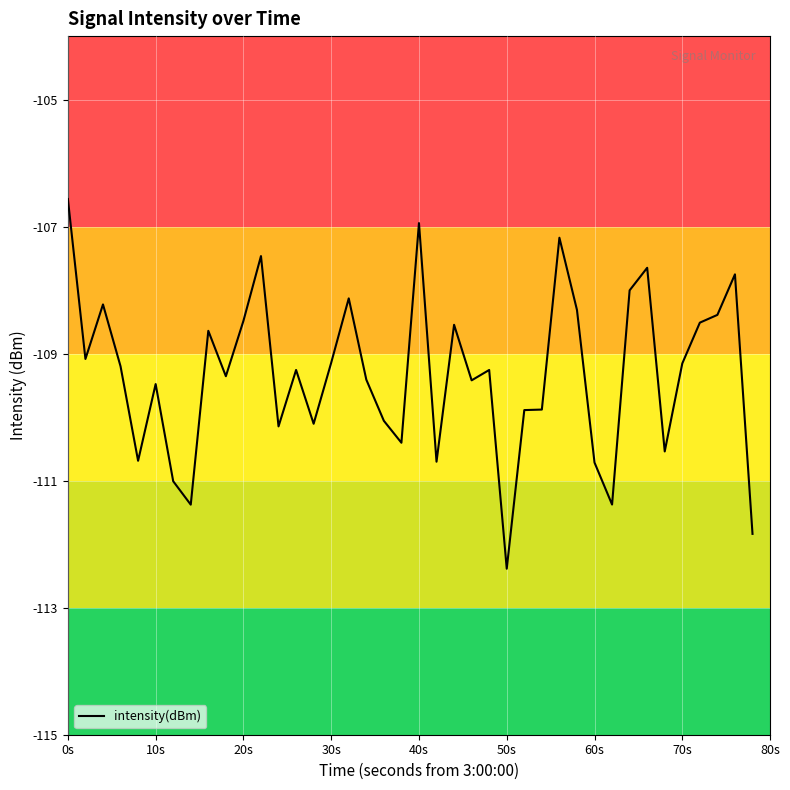

What is the greatest value displayed?

-106.6